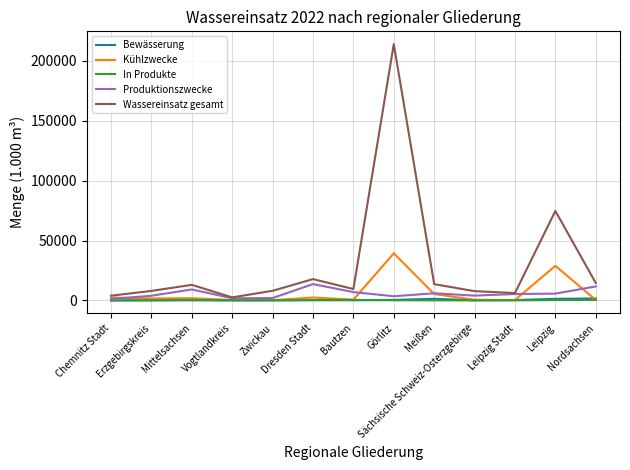

Which series has the largest range (max minus min)?

Wassereinsatz gesamt